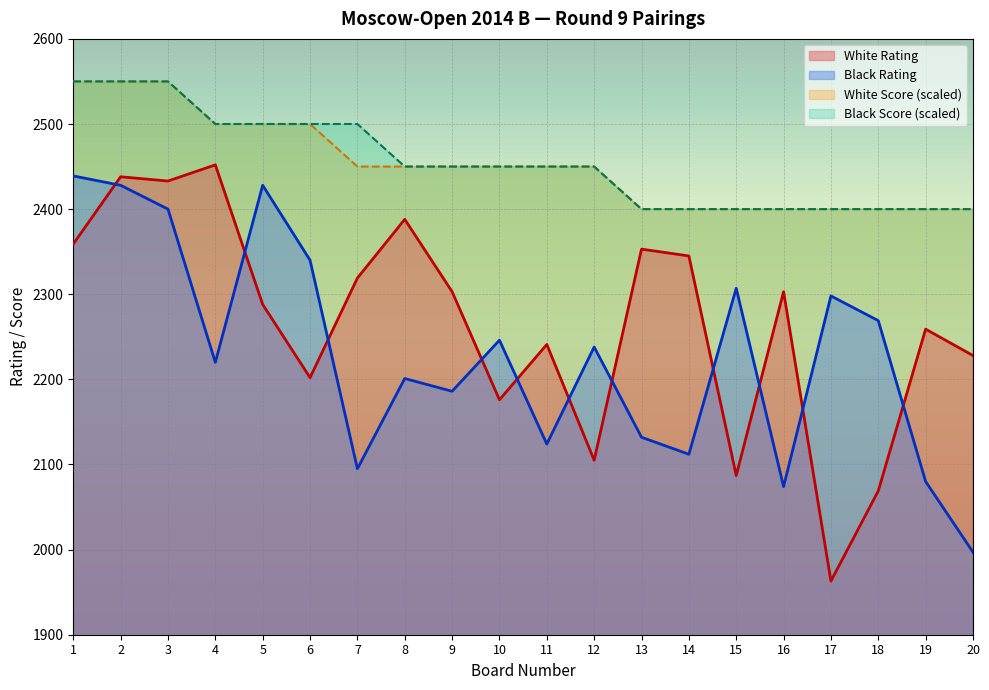

At how many categories does at least one series exceed 2040?

20